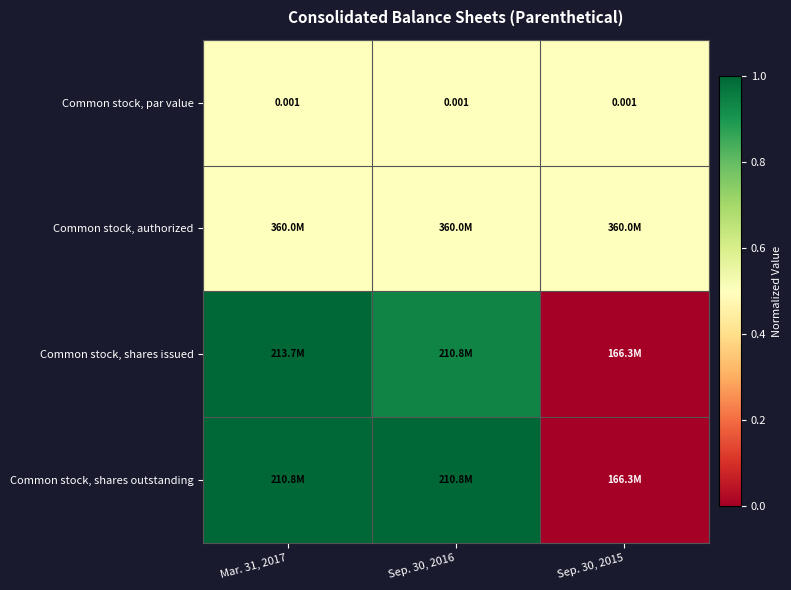

At which category is the sum across all series the highest?

Mar. 31, 2017